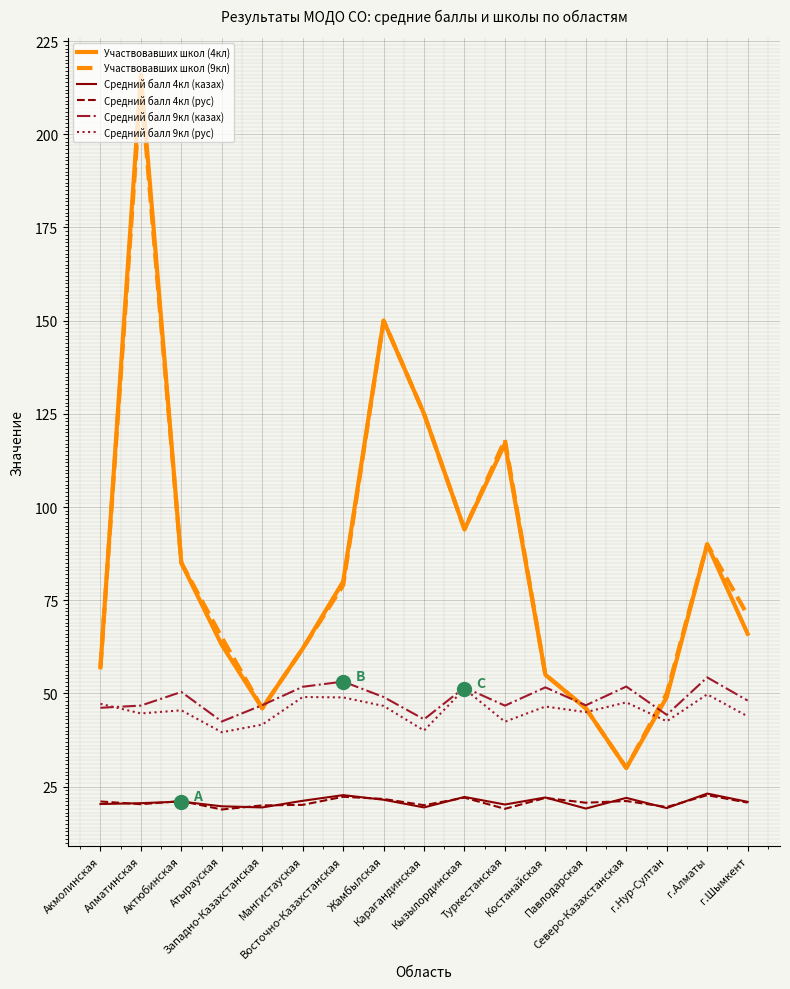

What are all the series names shown in the legend?

Участвовавших школ (4кл), Участвовавших школ (9кл), Средний балл 4кл (казах), Средний балл 4кл (рус), Средний балл 9кл (казах), Средний балл 9кл (рус)